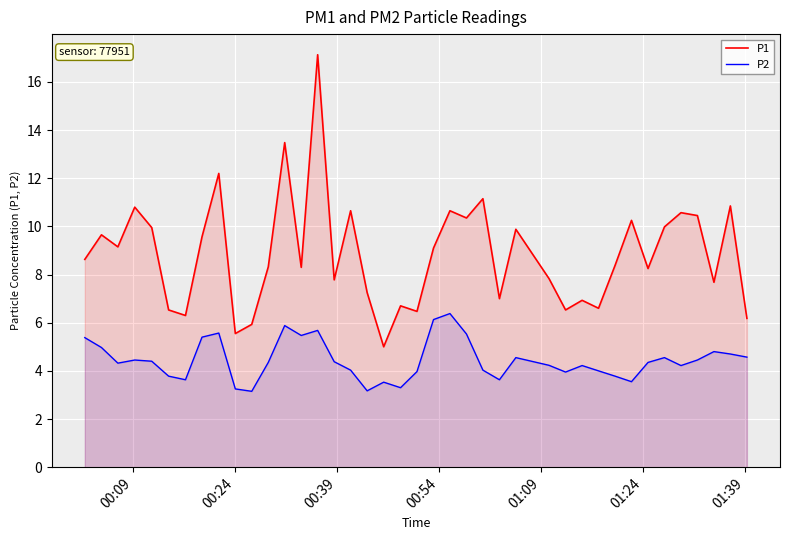

In P1, how many points are higher than both neighbors (excluding endpoints)?

14